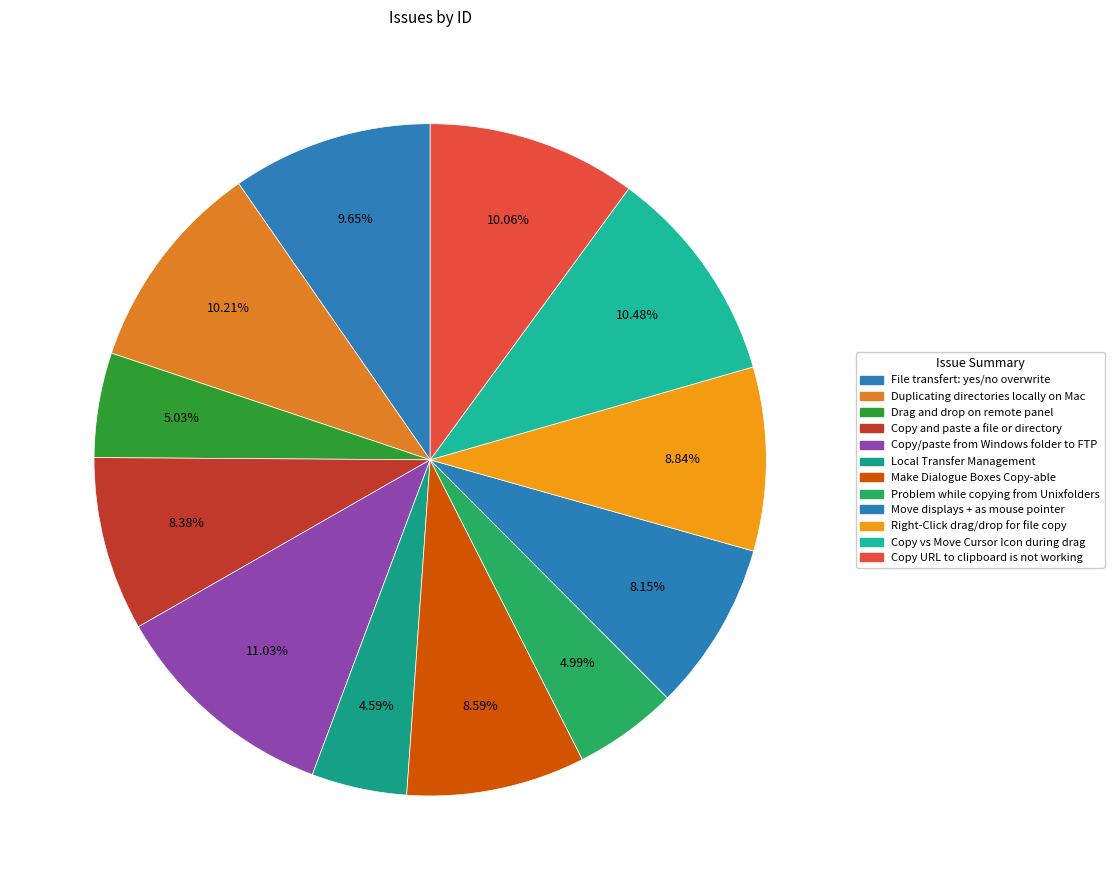

How many segments does this pie chart have?

12